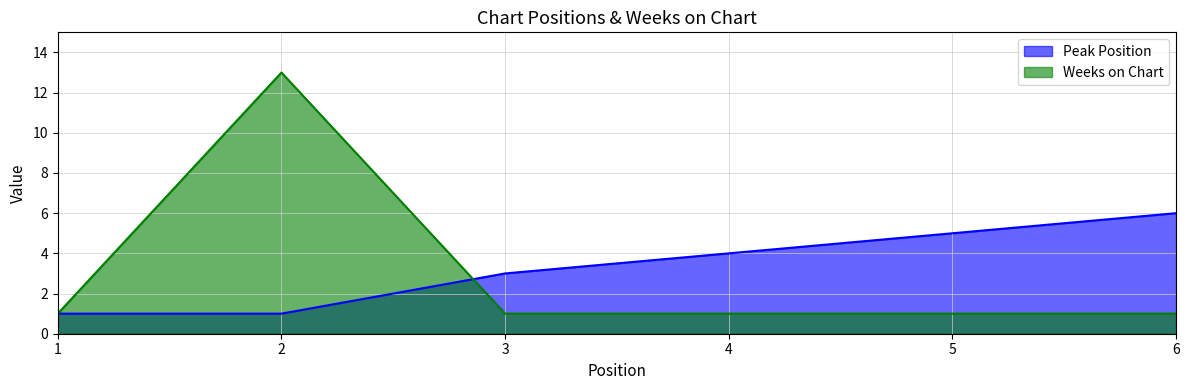

Does the chart display data point markers on the line(s)?

No